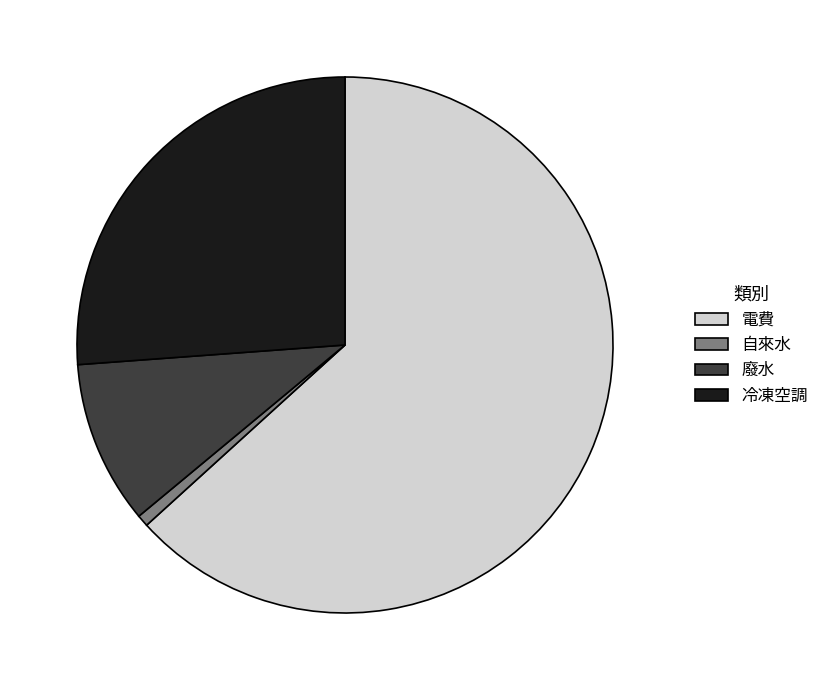

What is the smallest slice in the pie chart?

自來水